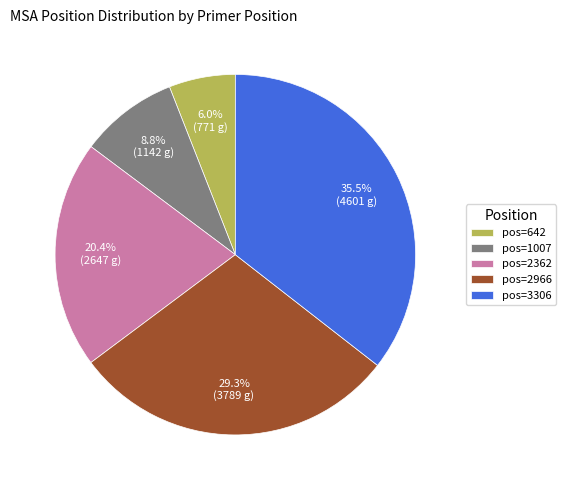

Which has a higher value, pos=3306 or pos=642?

pos=3306